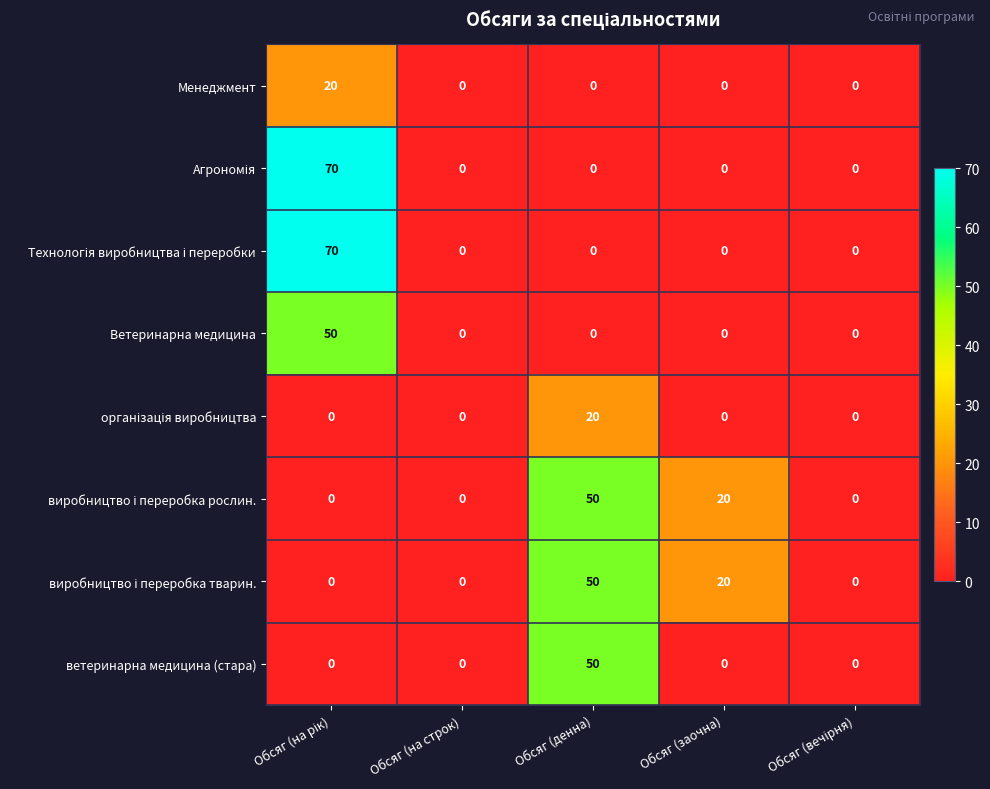

True or false: Ветеринарна медицина has a value of 15 at Обсяг (заочна).

False